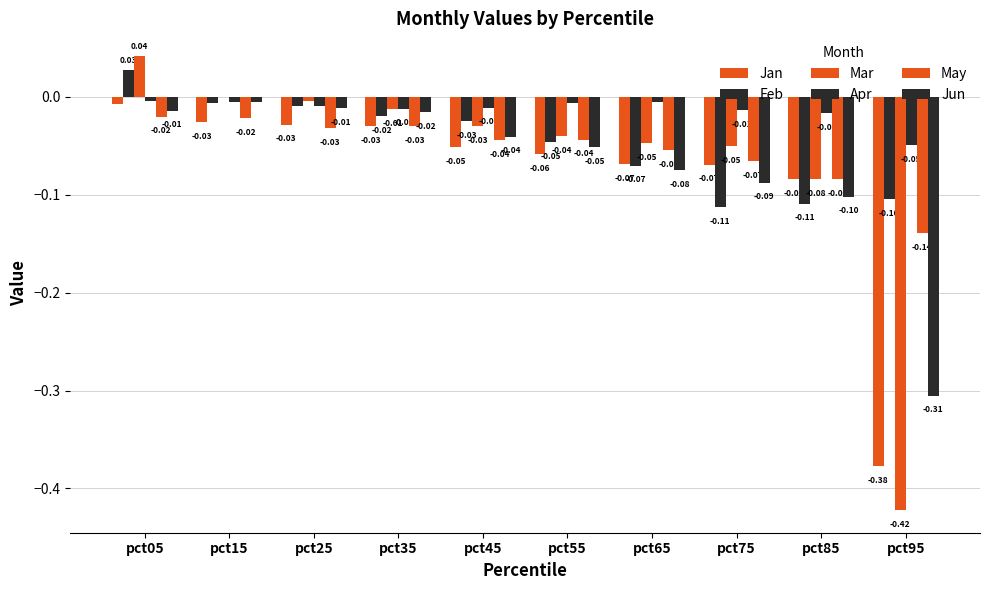

At which label does Apr reach its peak?

pct05